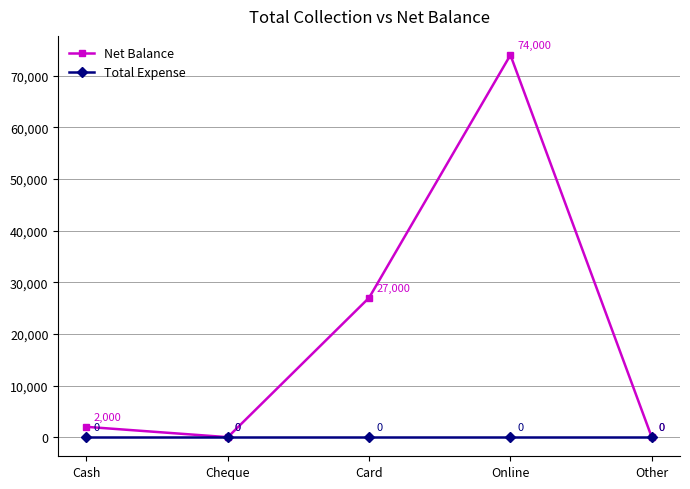

Does the chart display data point markers on the line(s)?

Yes